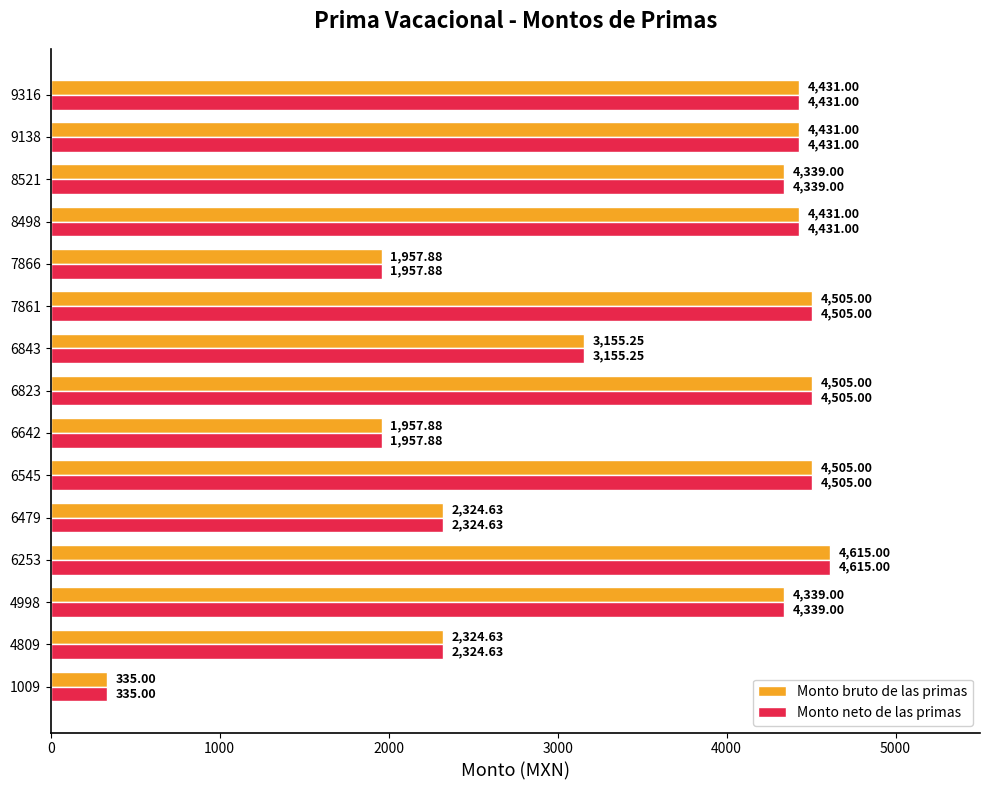

What is the difference between the maximum and minimum values in the Monto bruto de las primas series?

4280.0